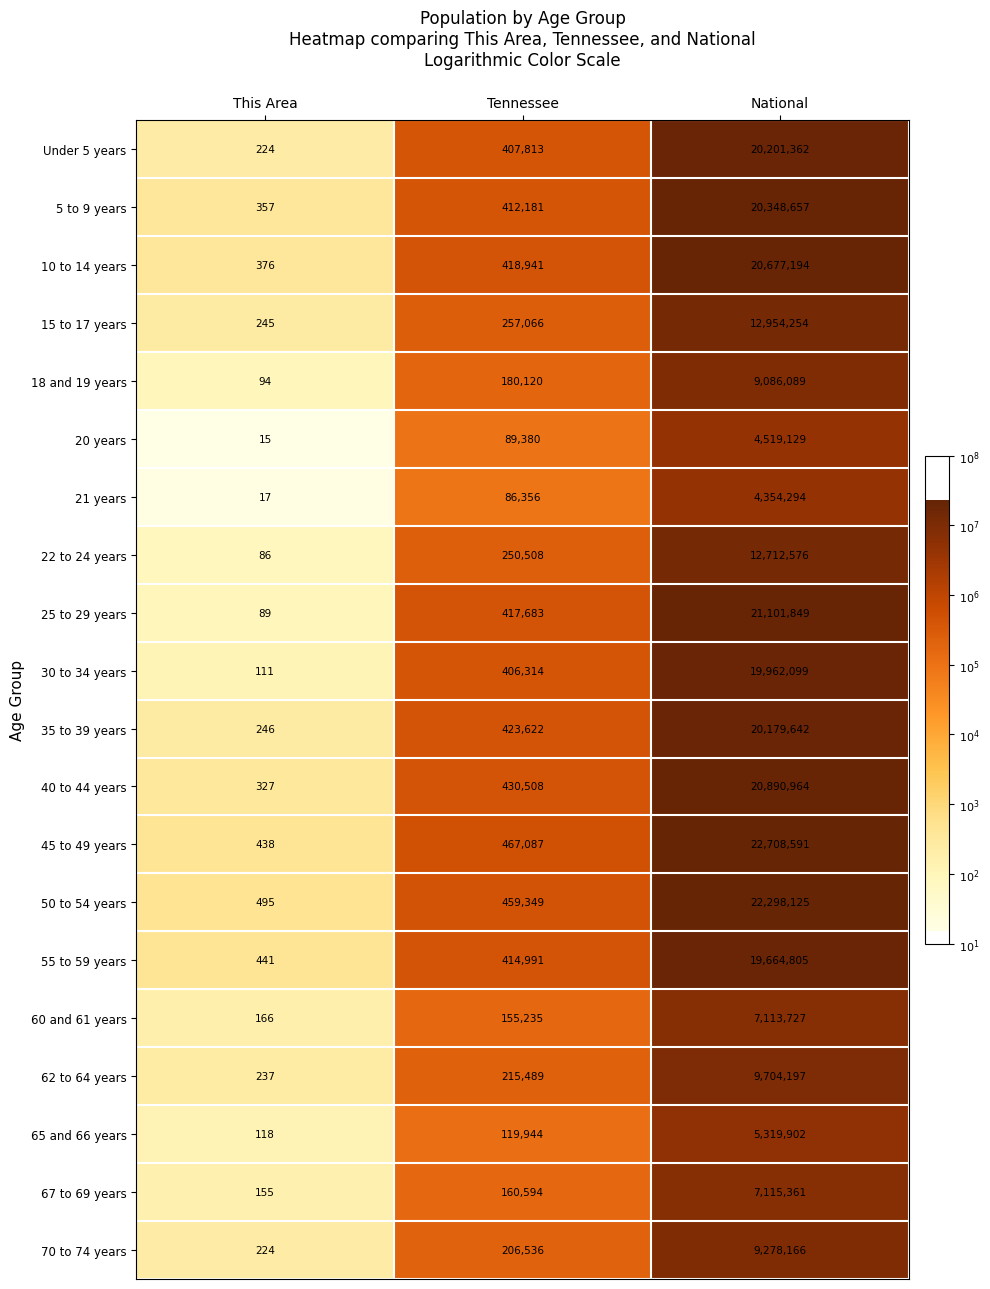

Count the number of categories in the chart.

3